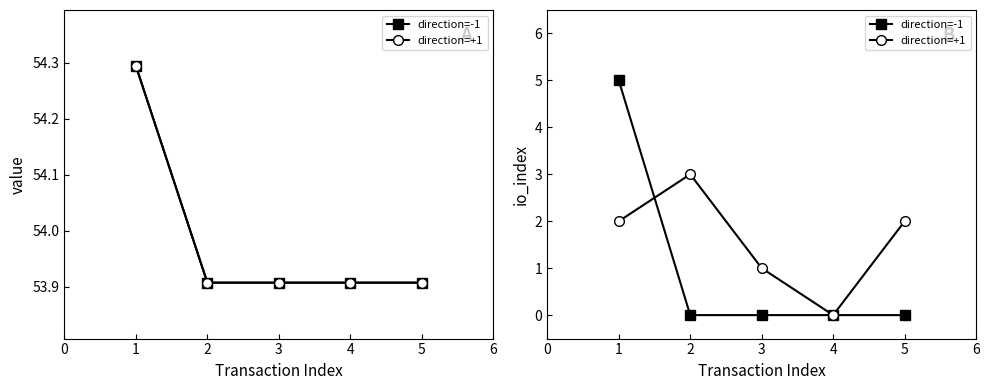

What is the average value of the direction=-1 series?

1